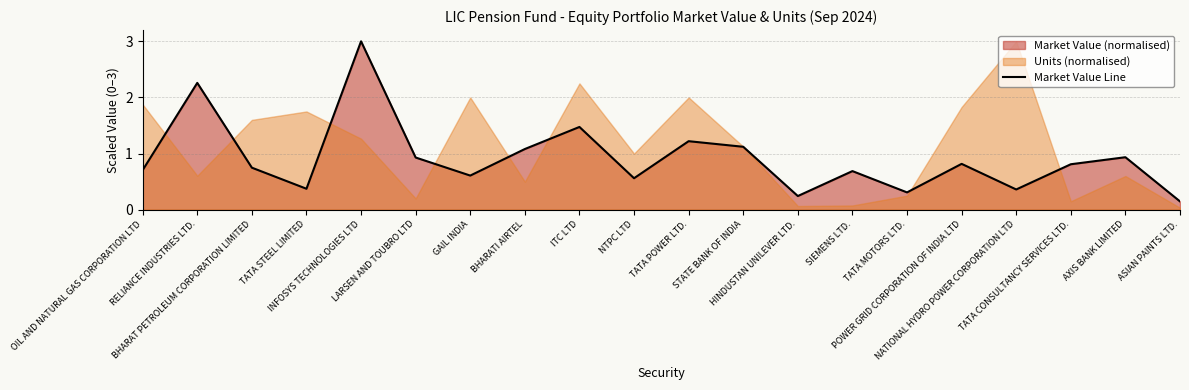

What is the change in value from ITC LTD to STATE BANK OF INDIA?

-0.4